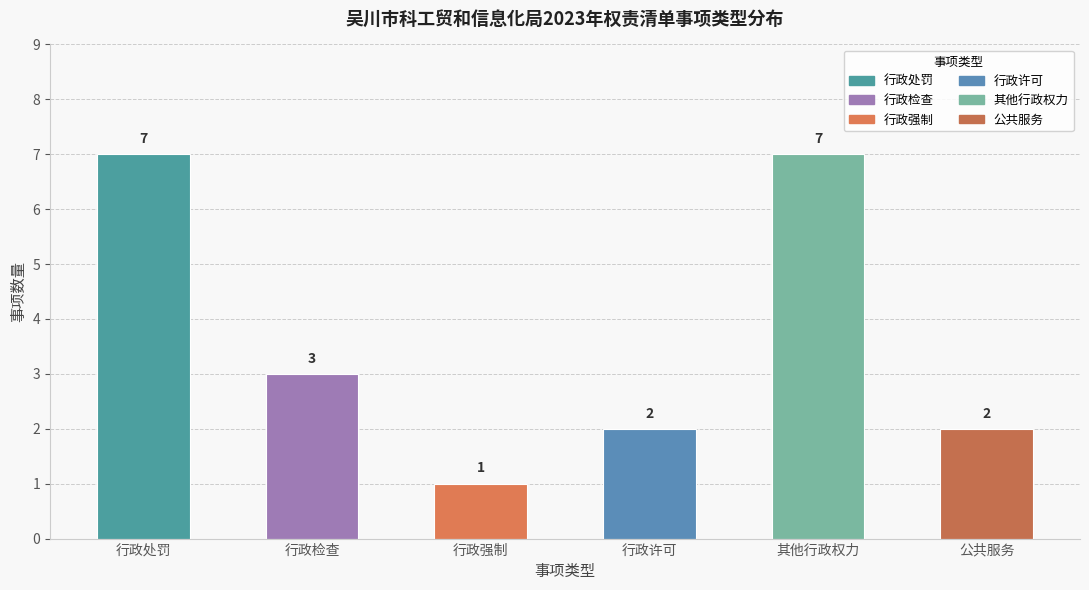

The value at 行政检查 is 3. True or false?

True